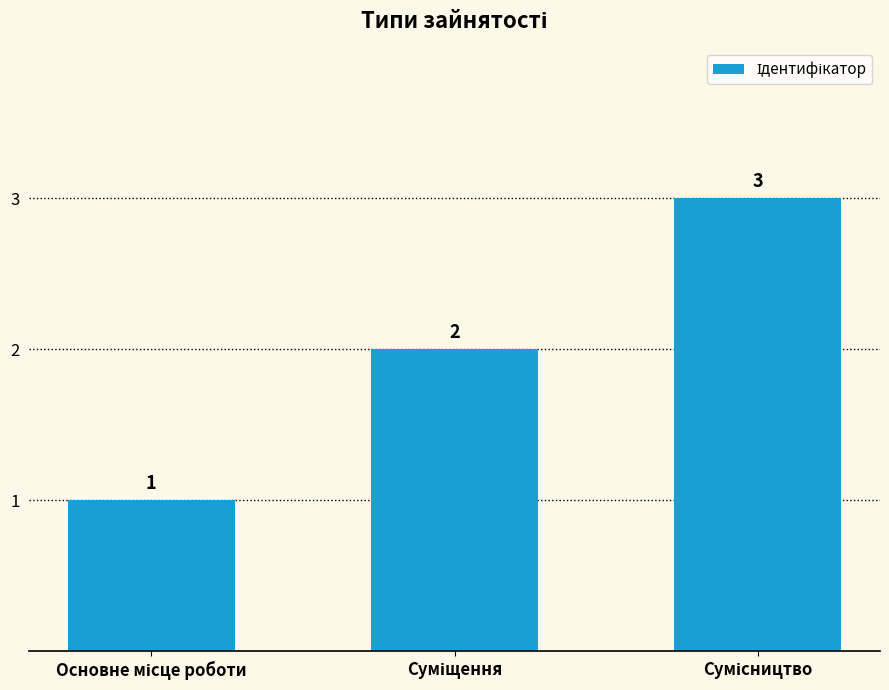

What is the value of the 3rd bar from the left?

3